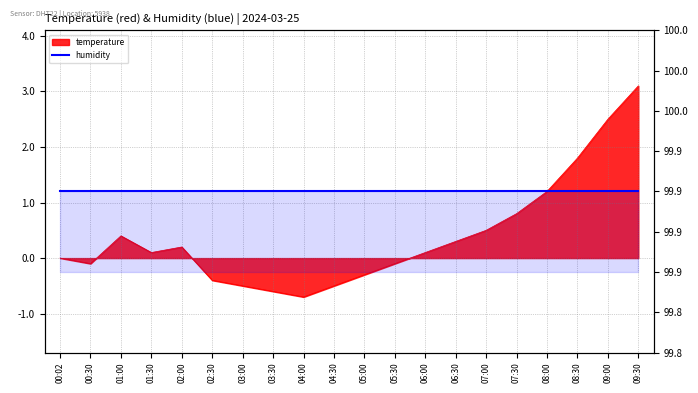

Count the number of categories in the chart.

20